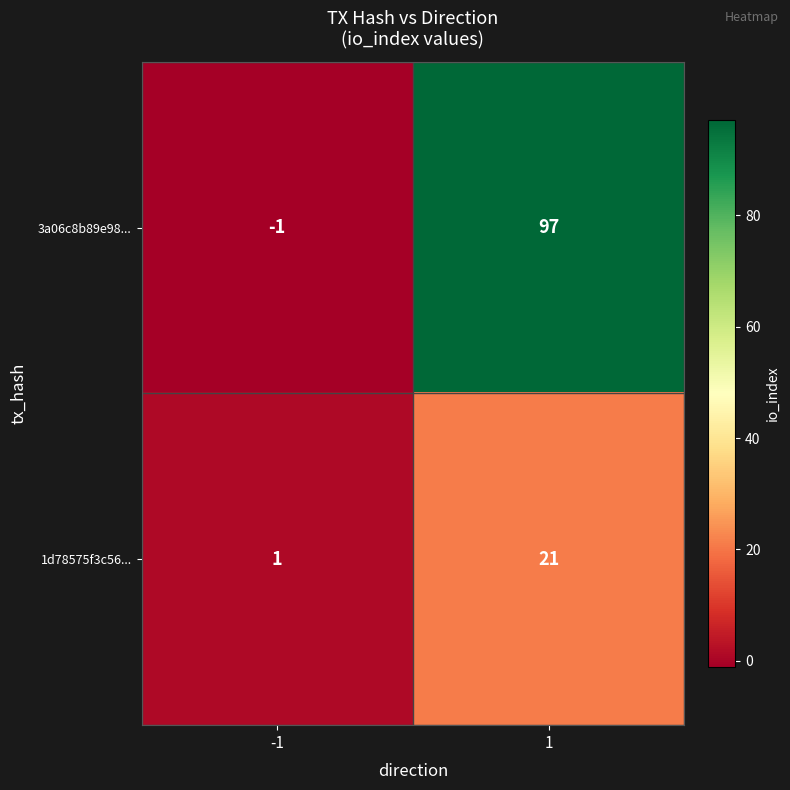

At 1, list the series in order from smallest to largest.

1d78575f3c56..., 3a06c8b89e98...